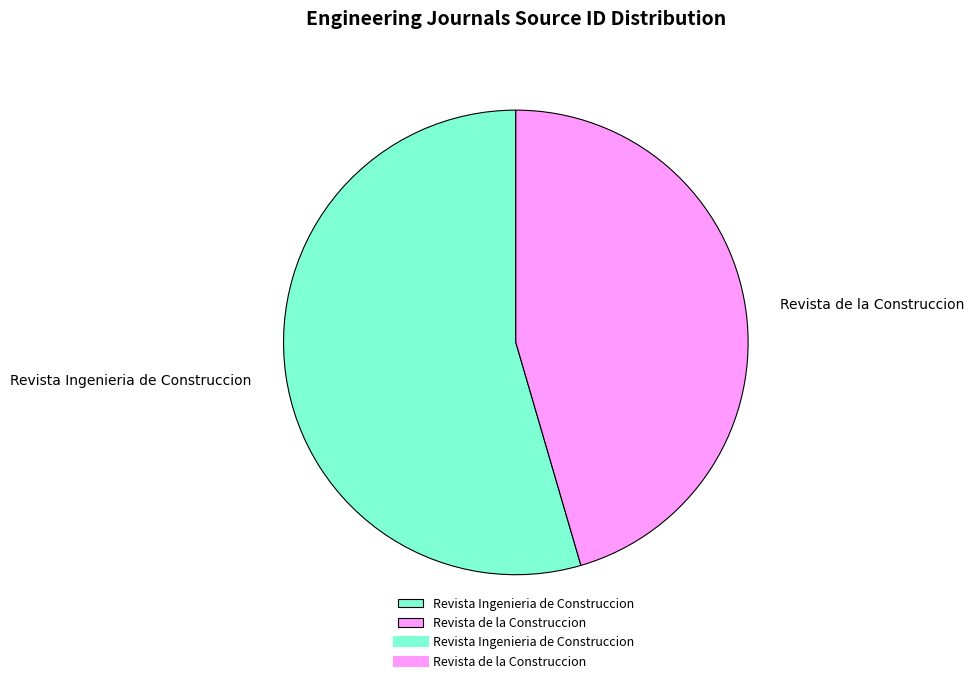

Does Revista de la Construccion represent more than half of the total?

No